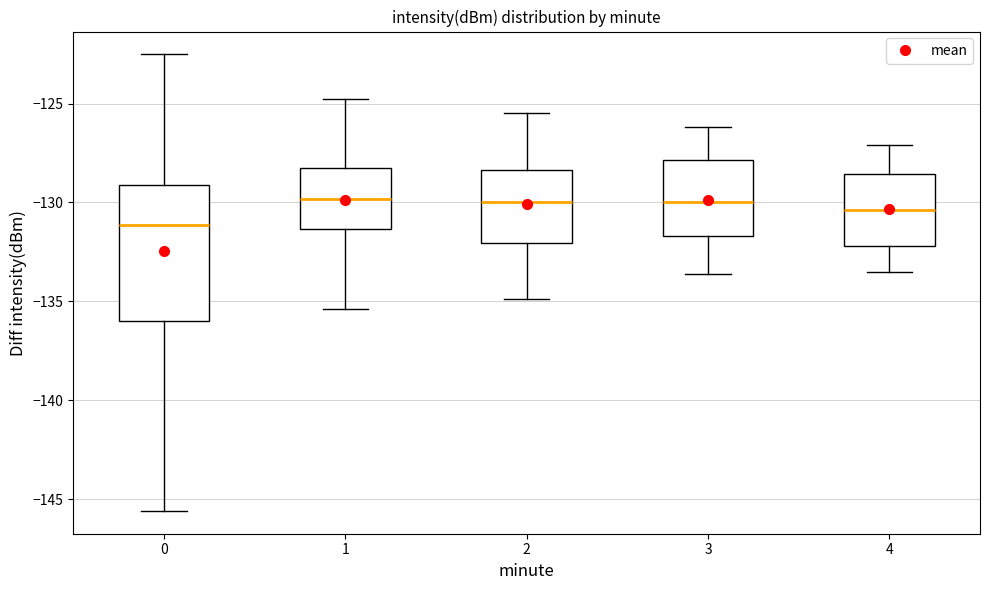

Where is the lower edge of the box at x = 4 on the y-axis? The values are not printed on the chart, so give them approximately, as read against the axis.

-132.0